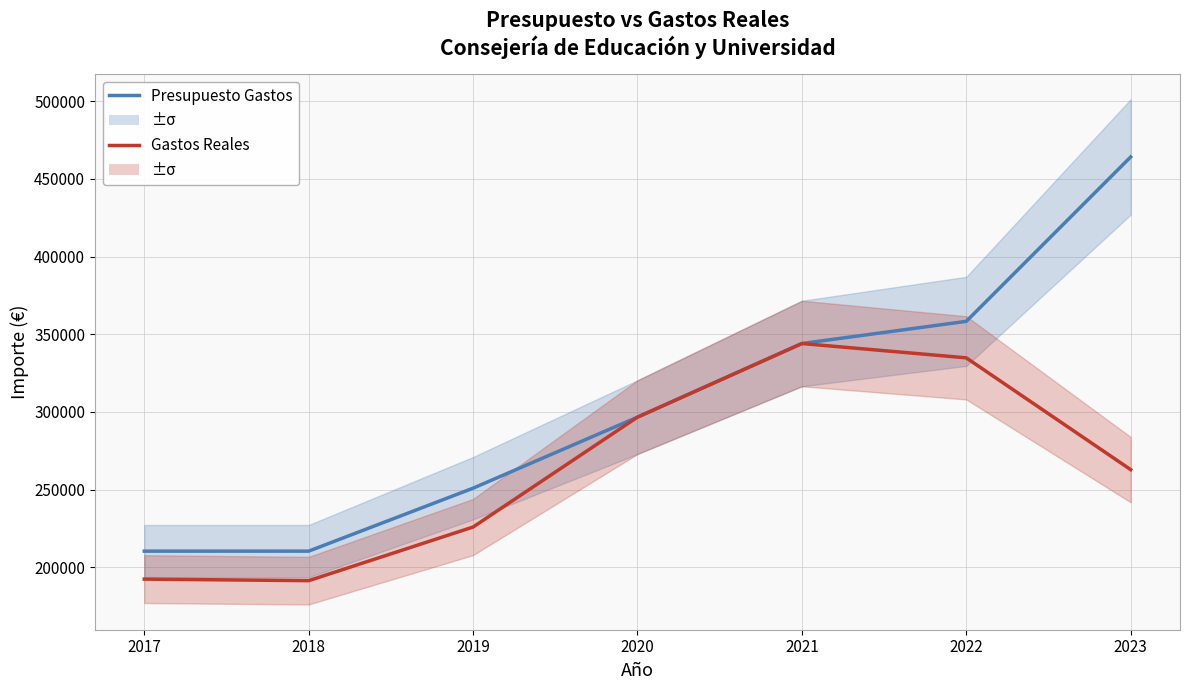

Is the value of Presupuesto Gastos at 2023 greater than the value of Gastos Reales at 2023?

Yes